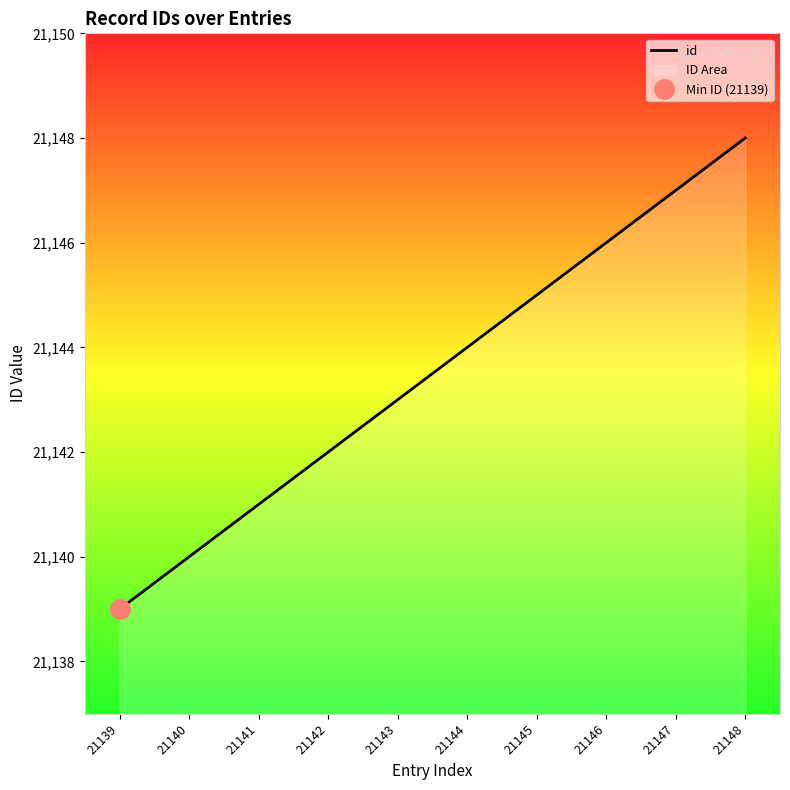

List the labels in order of value, smallest first.

21139, 21140, 21141, 21142, 21143, 21144, 21145, 21146, 21147, 21148